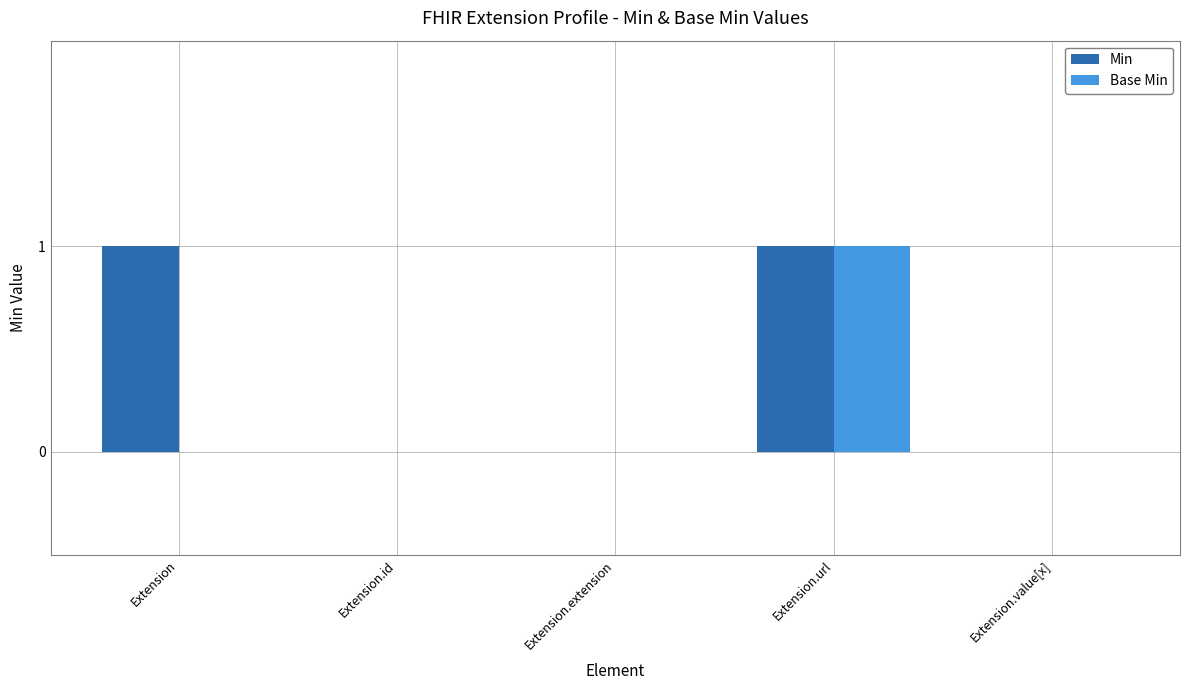

Count the number of categories in the chart.

5